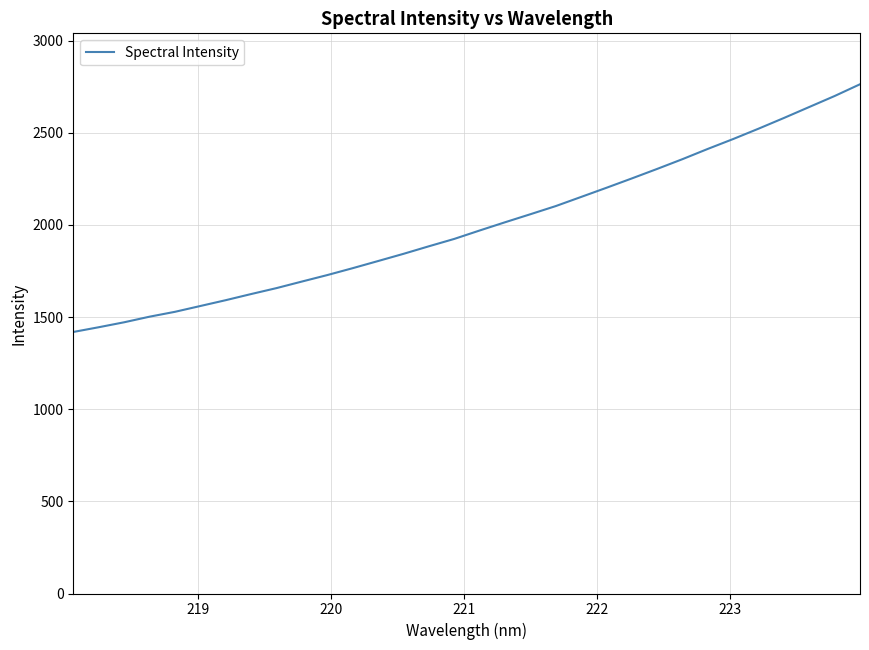

What is the smallest value displayed?

1419.1